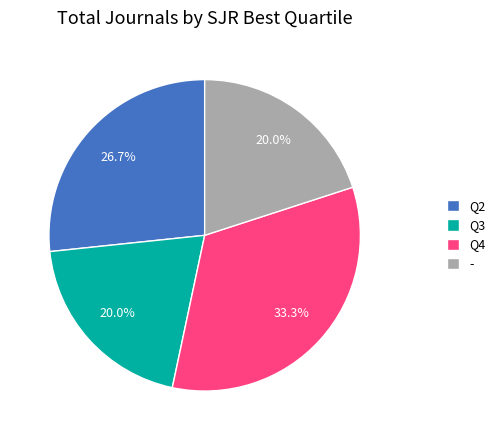

How much of the chart is everything except Q3?

80.0%